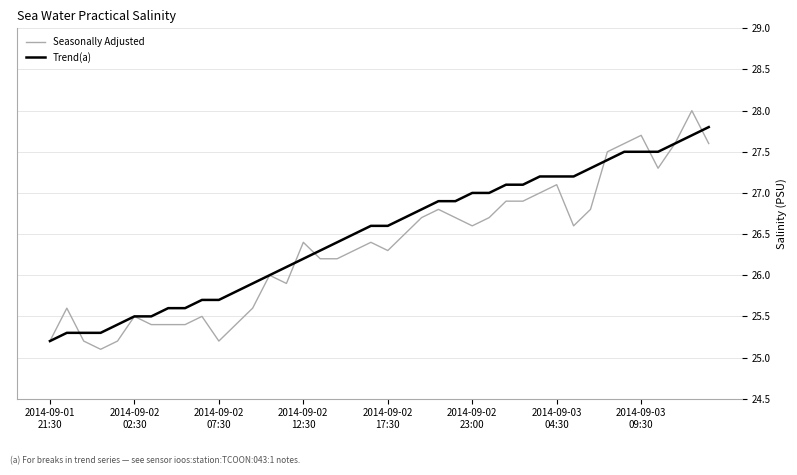

Reading left to right, transcribe all the data shown in this chart.

Seasonally Adjusted: 25.2	25.6	25.2	25.1	25.2	25.5	25.4	25.4	25.4	25.5	25.2	25.4	25.6	26.0	25.9	26.4	26.2	26.2	26.3	26.4	26.3	26.5	26.7	26.8	26.7	26.6	26.7	26.9	26.9	27.0	27.1	26.6	26.8	27.5	27.6	27.7	27.3	27.6	28.0	27.6
Trend(a): 25.2	25.3	25.3	25.3	25.4	25.5	25.5	25.6	25.6	25.7	25.7	25.8	25.9	26.0	26.1	26.2	26.3	26.4	26.5	26.6	26.6	26.7	26.8	26.9	26.9	27.0	27.0	27.1	27.1	27.2	27.2	27.2	27.3	27.4	27.5	27.5	27.5	27.6	27.7	27.8